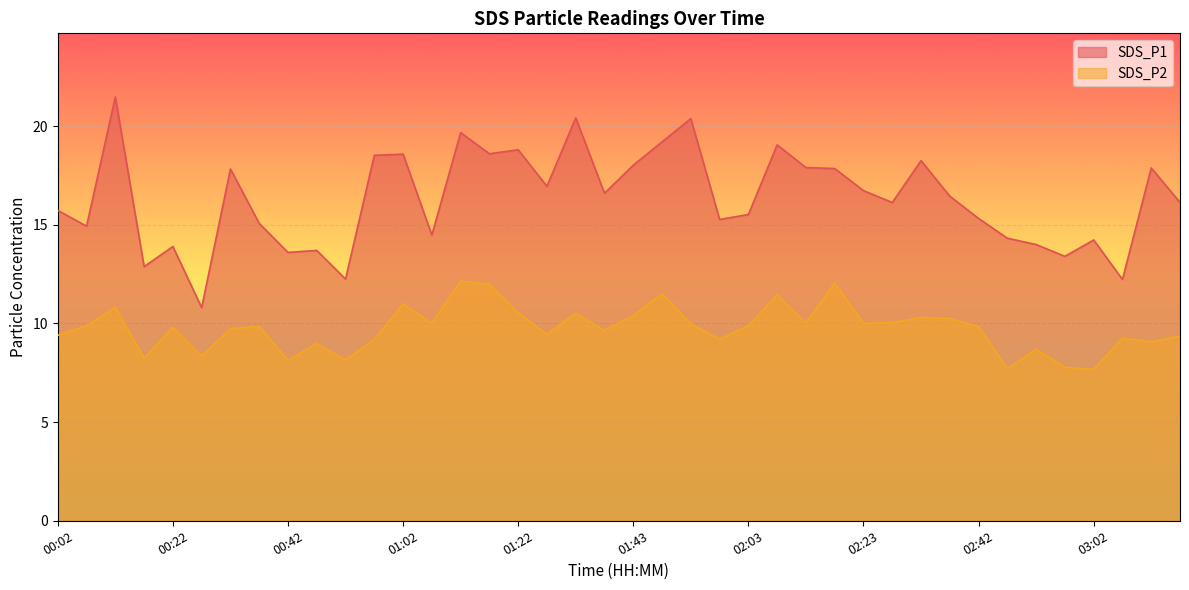

How many lines are shown in the chart?

2